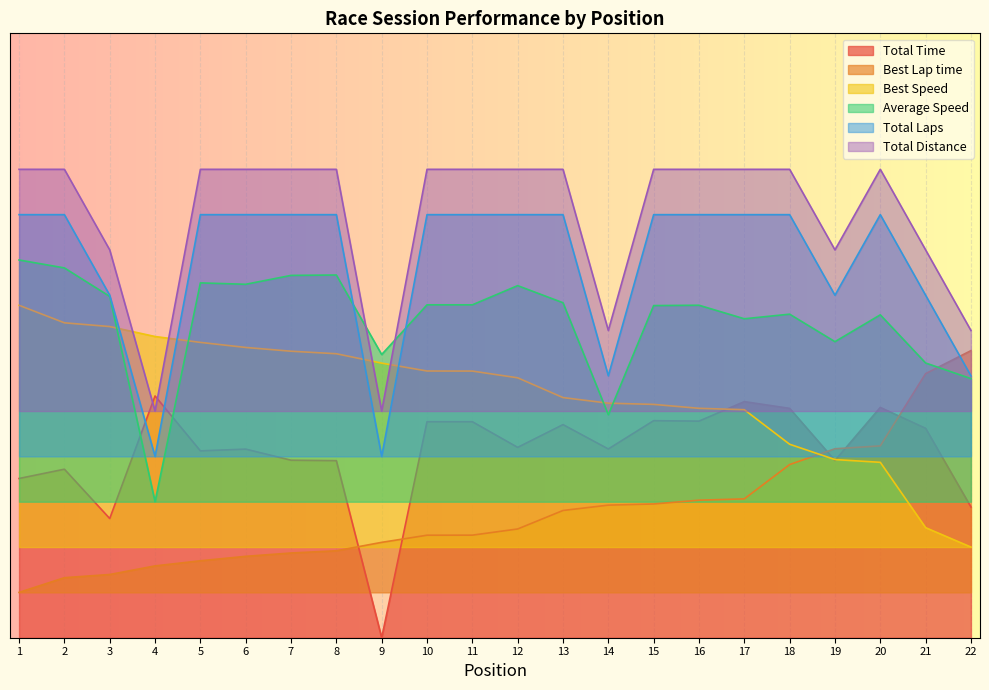

How many data points in Average Speed are above 110?

12